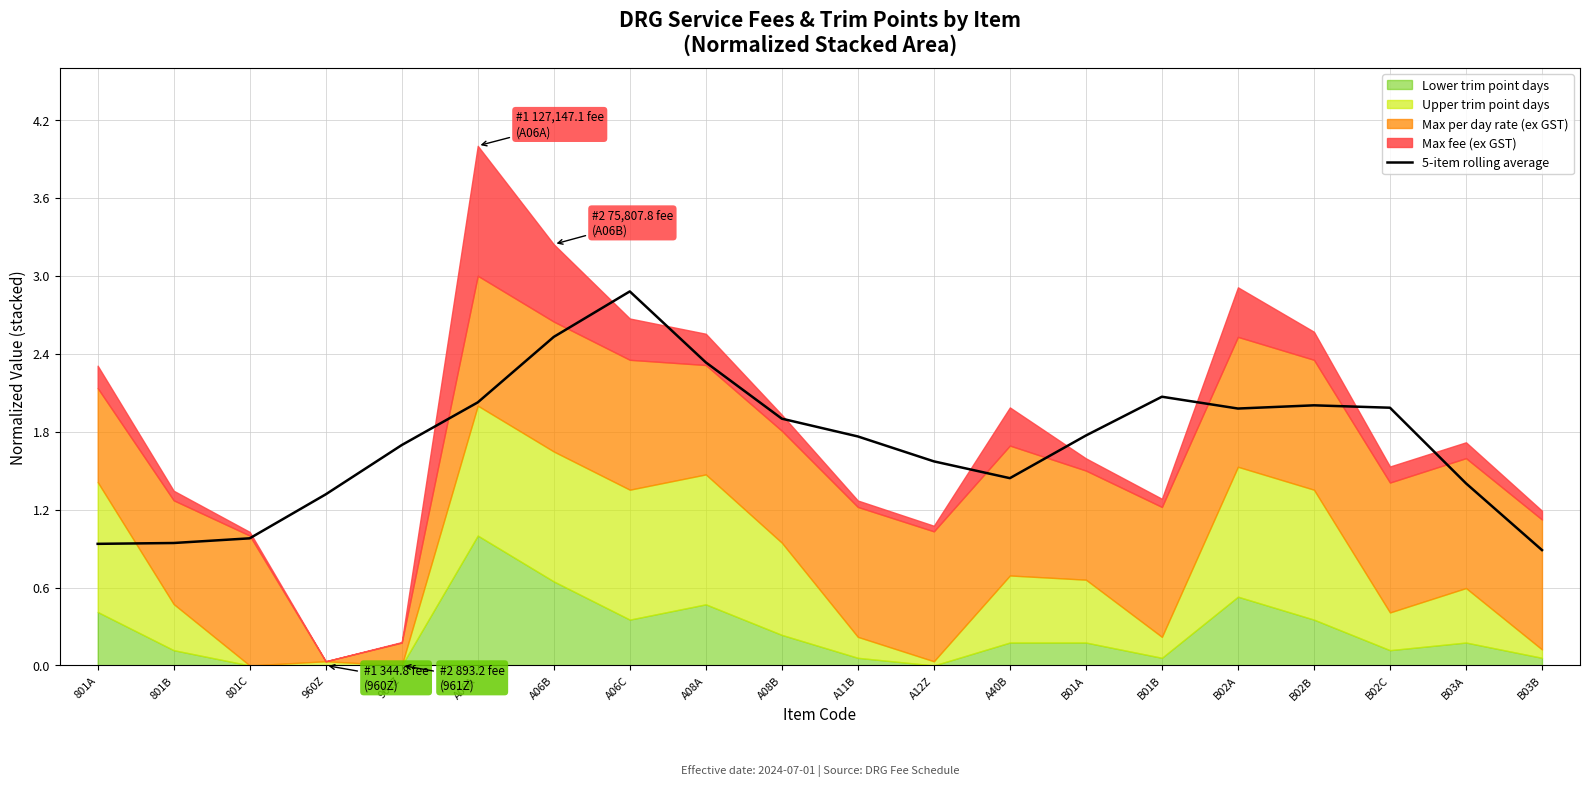

Which label corresponds to the smallest value in the chart?

B03B